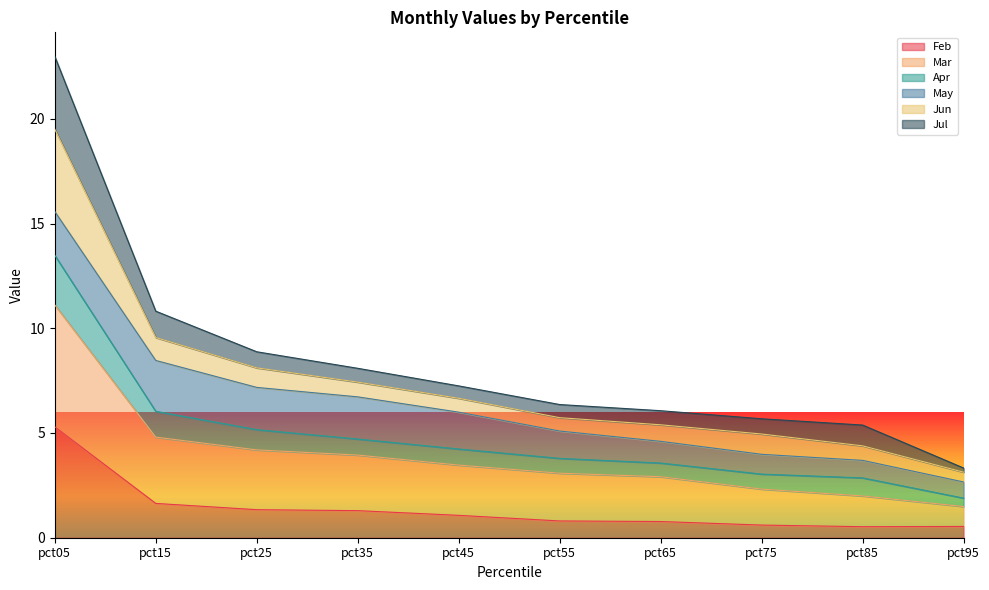

At which category is the sum across all series the highest?

pct05